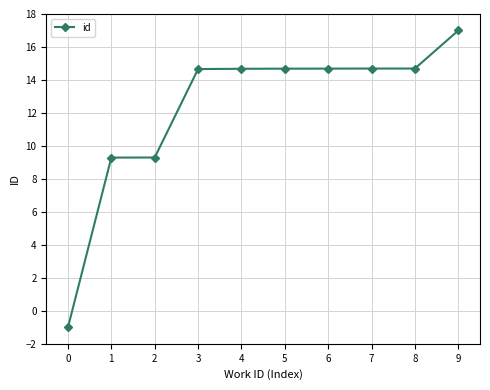

What is the difference between the second highest and minimum values?

15.7